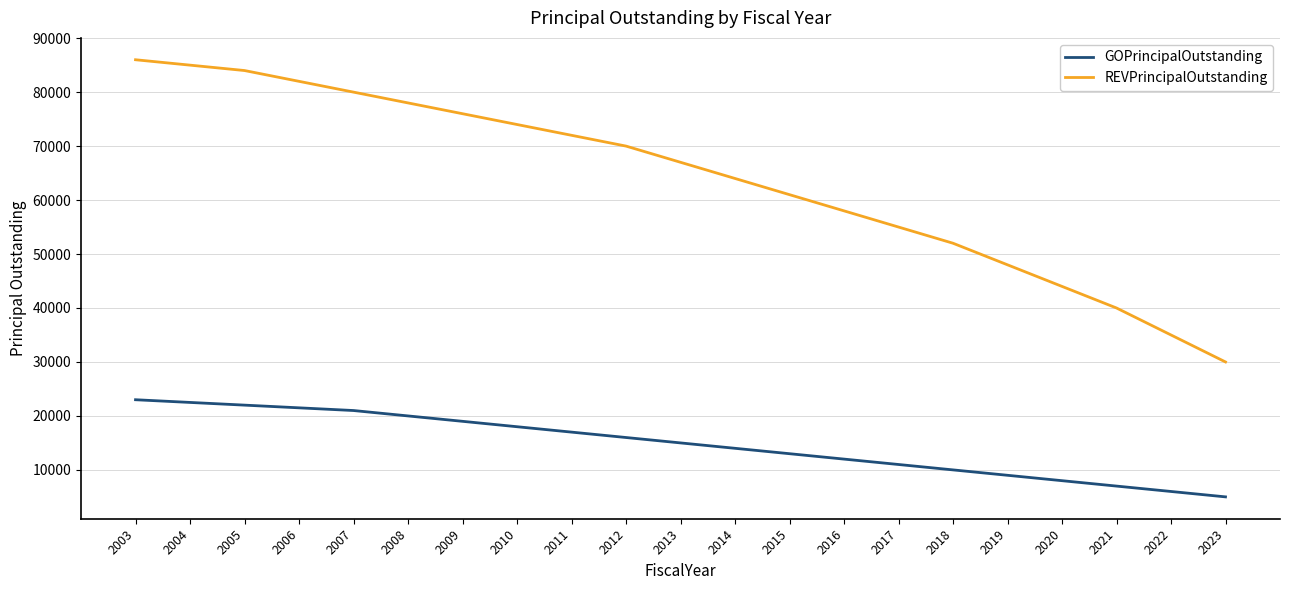

Between 2011 and 2014, which series saw the biggest shift?

REVPrincipalOutstanding